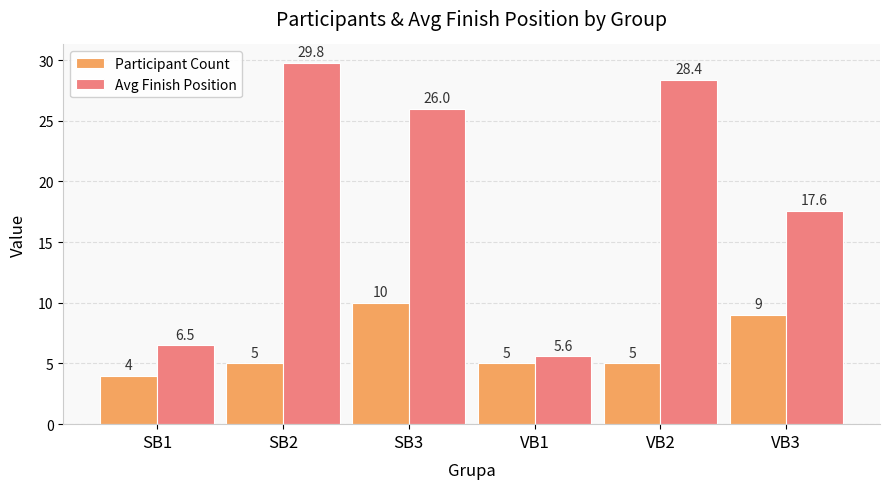

Which series has the widest spread of values?

Avg Finish Position